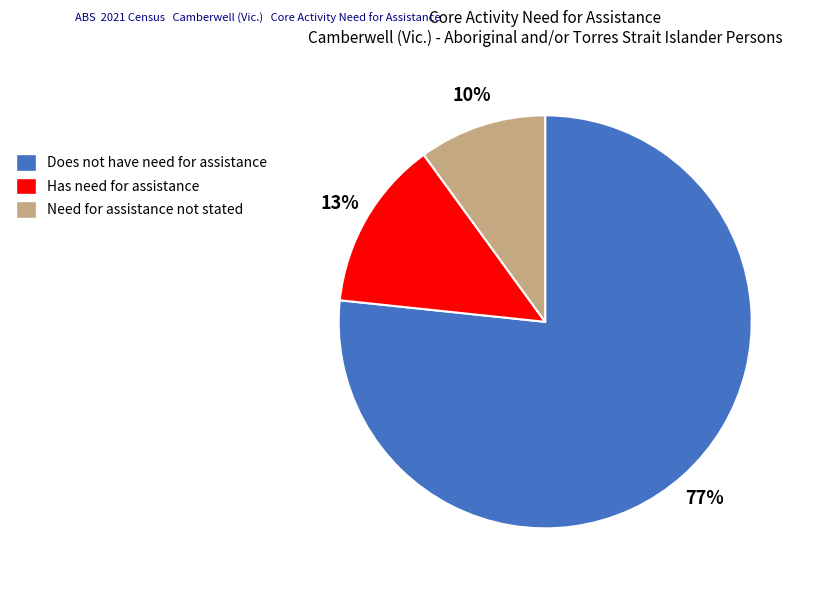

What is the smallest slice in the pie chart?

Need for assistance not stated